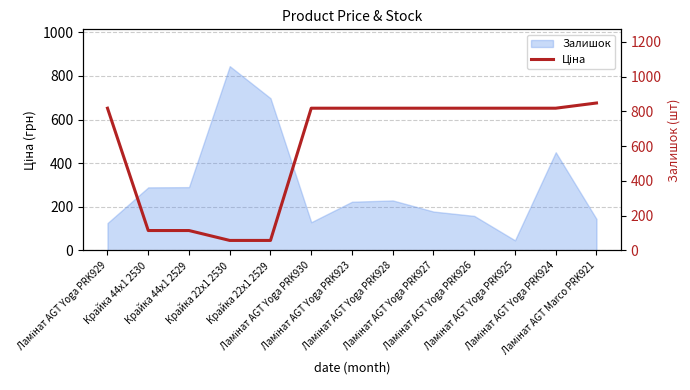

Is it true that the value at Крайка 22x1 2530 is 75.2?

False